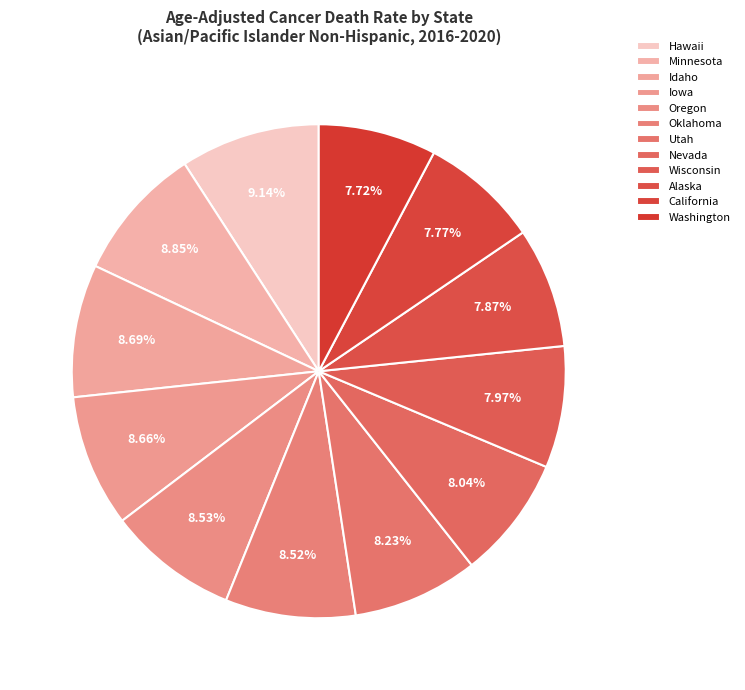

Rank the categories by value from lowest to highest.

Washington, California, Alaska, Wisconsin, Nevada, Utah, Oklahoma, Oregon, Iowa, Idaho, Minnesota, Hawaii